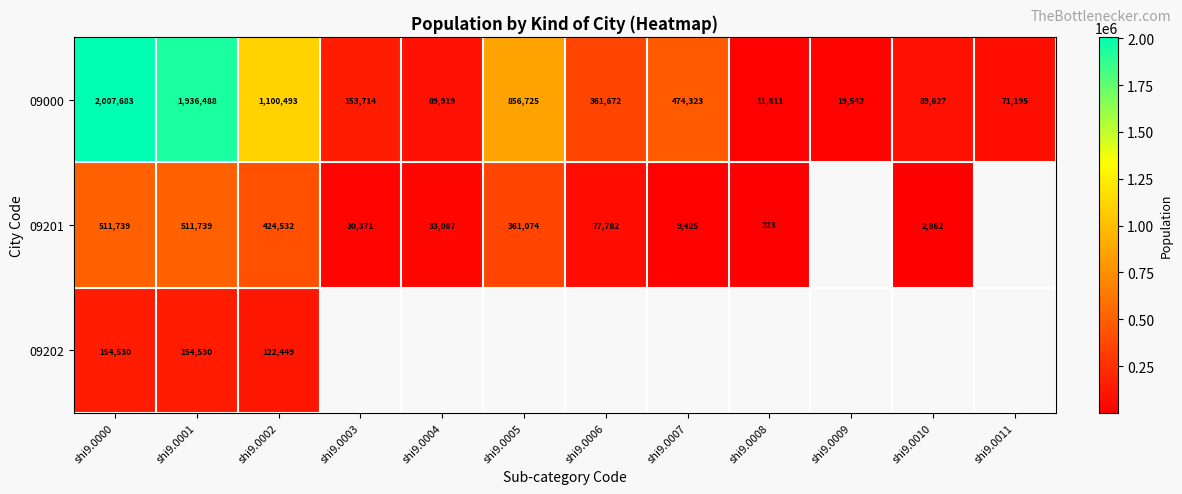

At which label does 09000 first exceed 361672?

shi9.0000